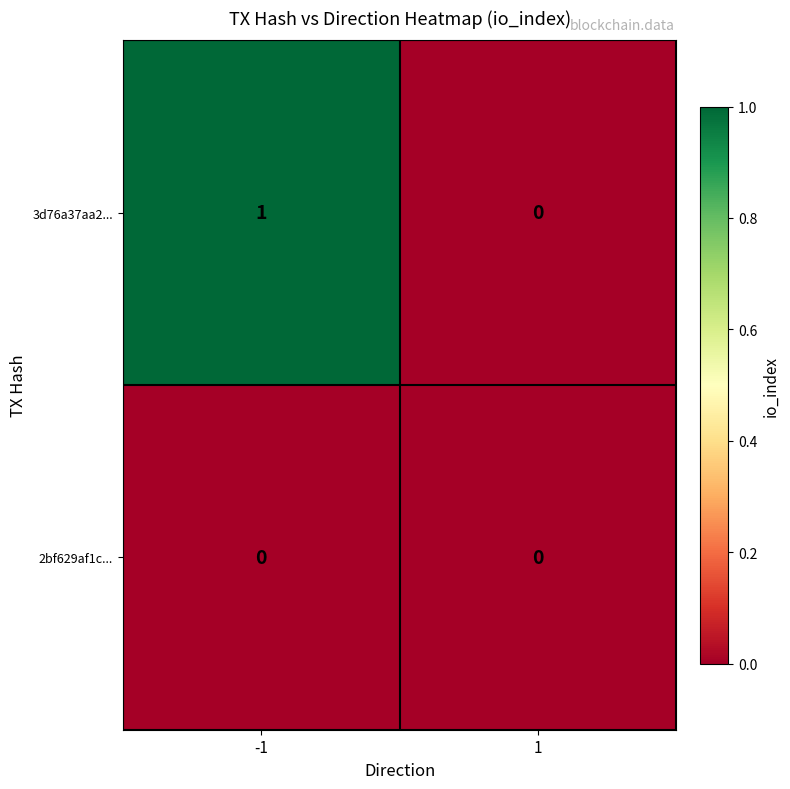

The 3d76a37aa2... series shows 1 at 1. True or false?

False